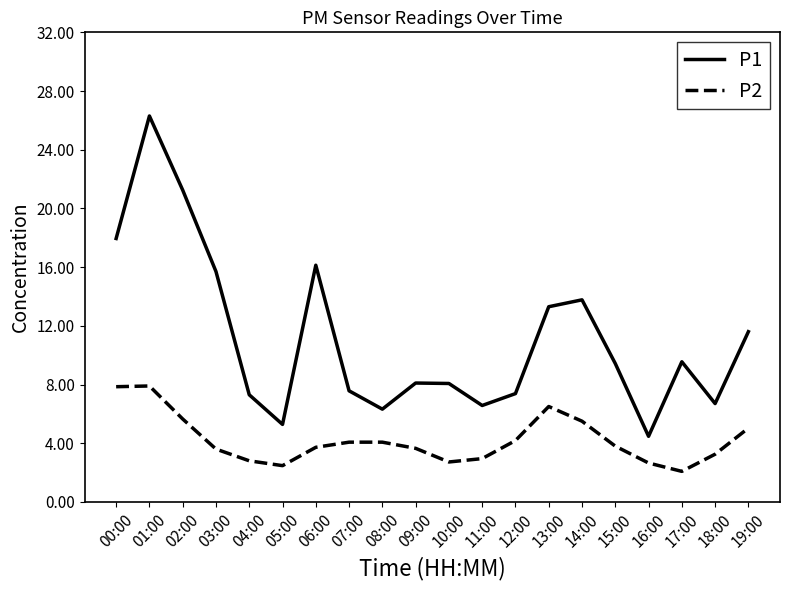

Does the chart have visible grid lines?

No